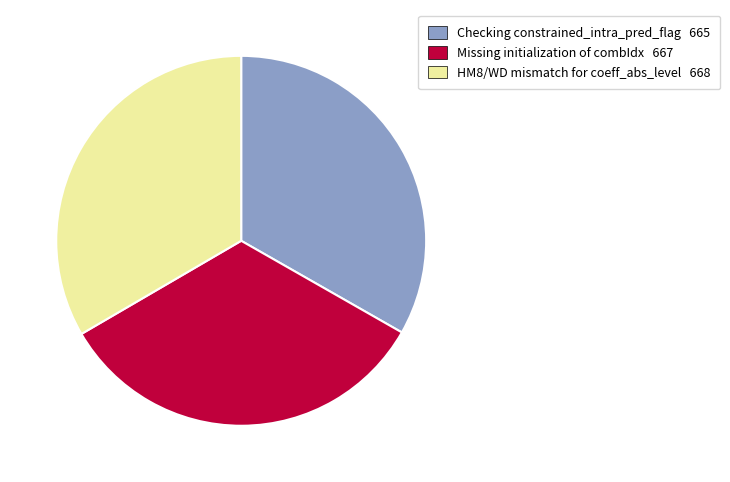

How many segments does this pie chart have?

3